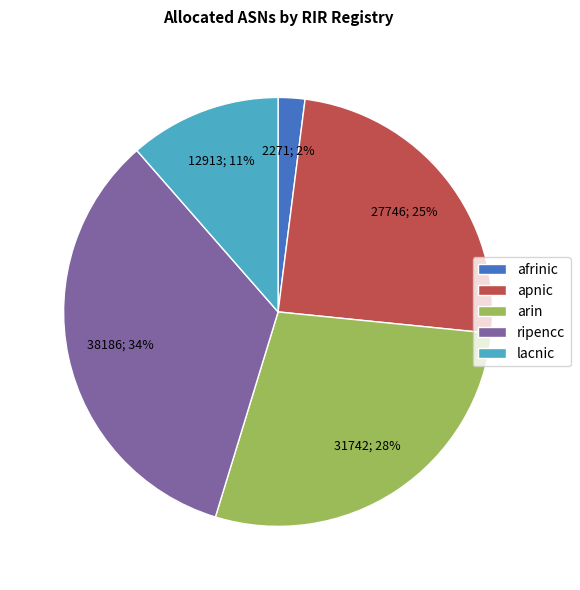

The lacnic slice represents 11% of the pie. True or false?

True